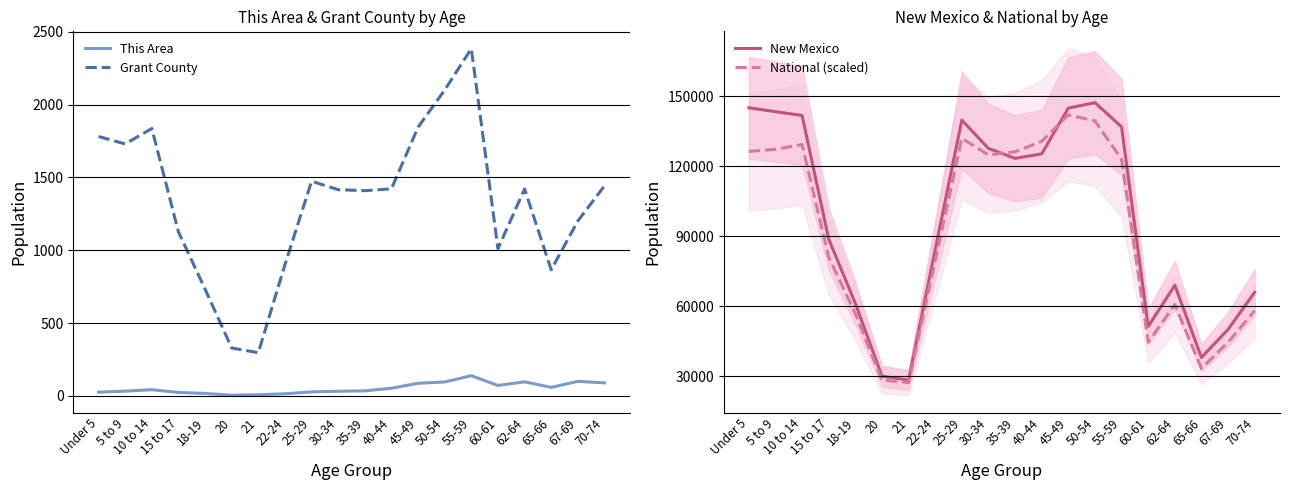

Which has a higher value, 55-59 or 21?

55-59